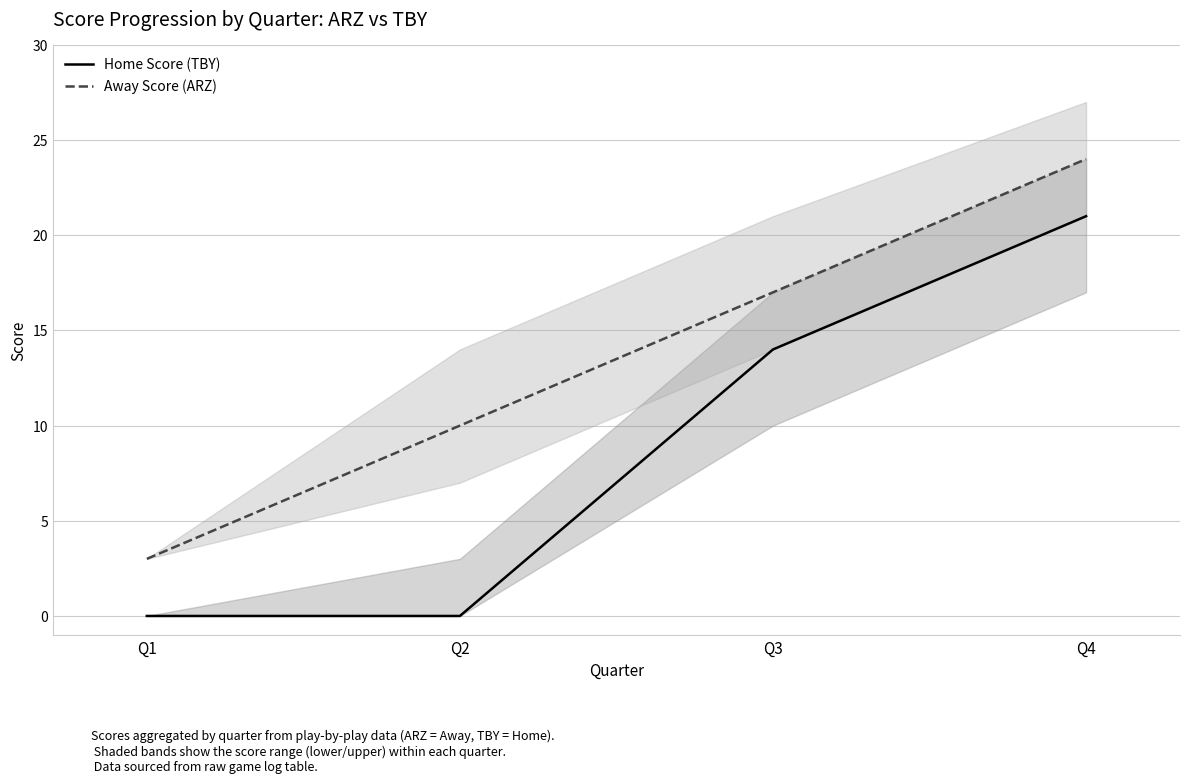

Rank the series at Q4 from lowest to highest value.

Home Score (TBY), Away Score (ARZ)